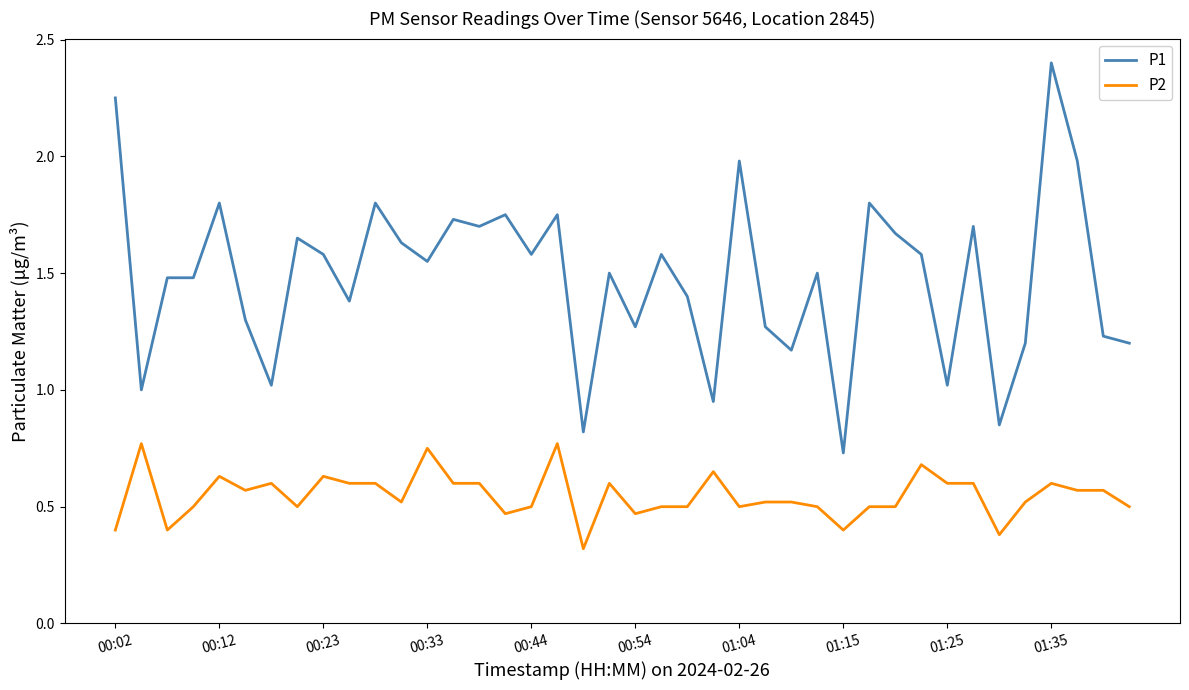

True or false: P2 and P1 cross at least once.

False